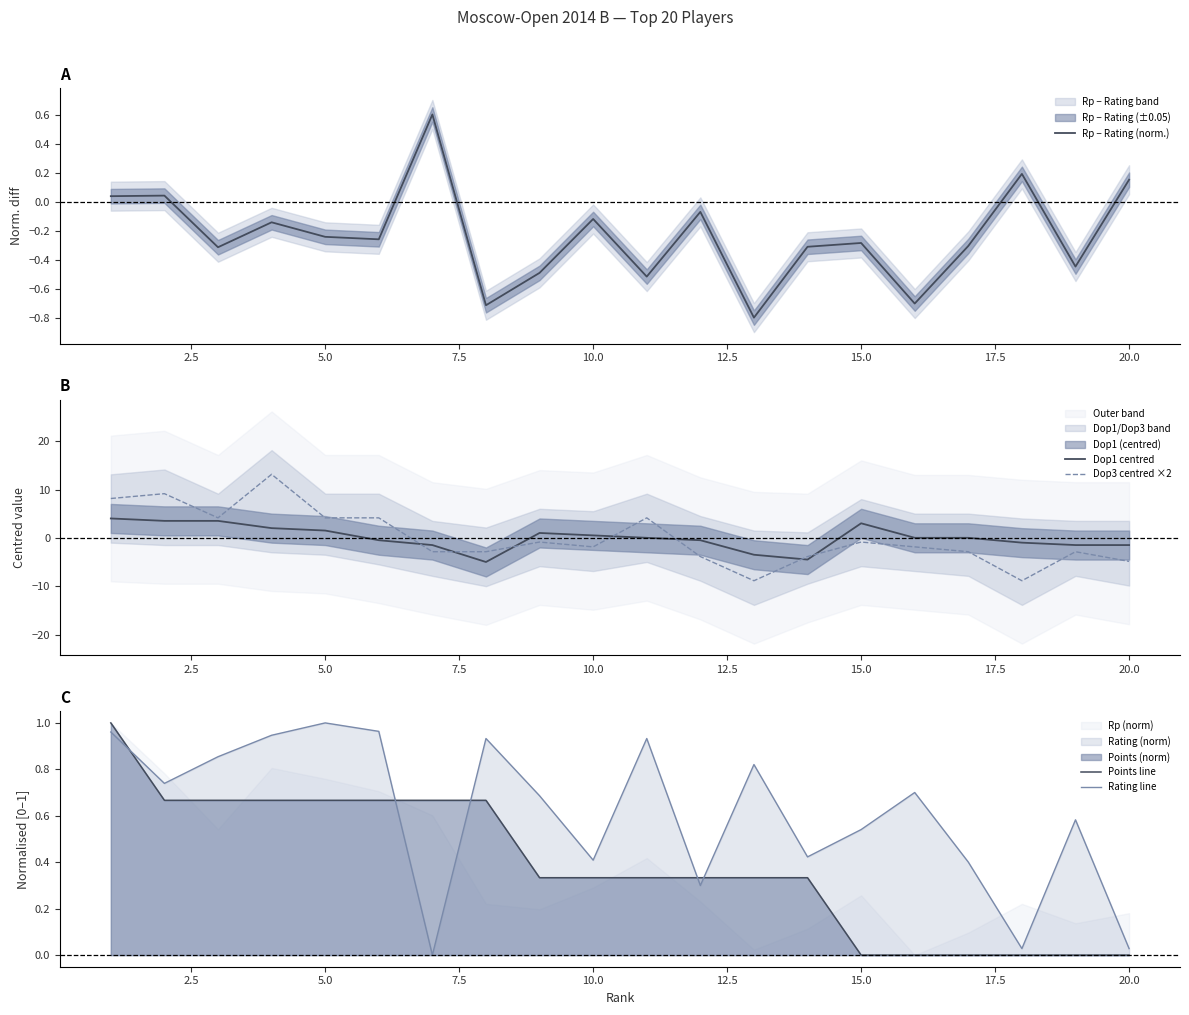

Which series ends up on top after the final intersection of Dop1 centred and Dop3 centred ×2?

Dop1 centred